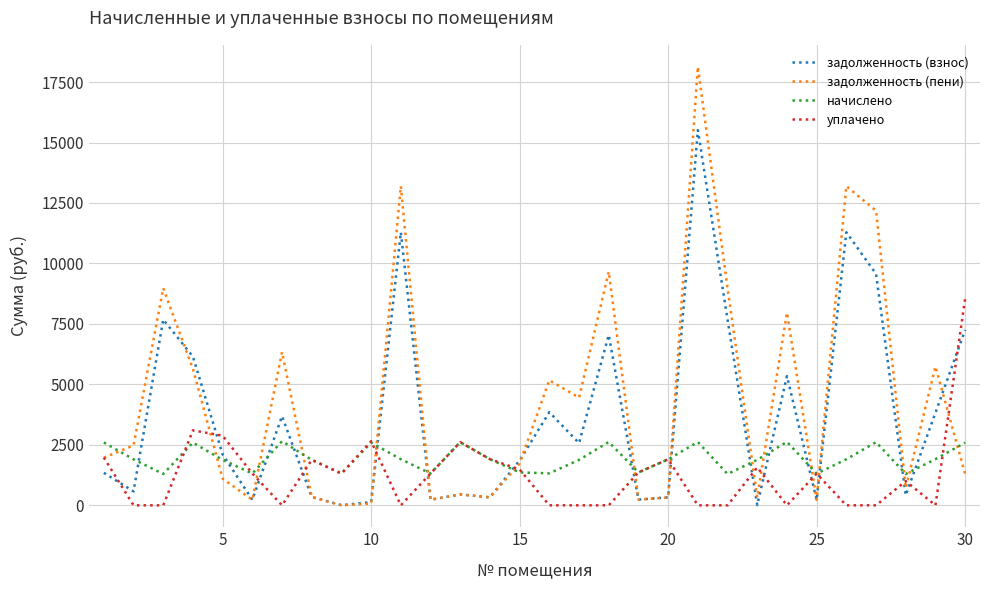

After their last crossing, which series has the higher values: начислено or задолженность (взнос)?

задолженность (взнос)